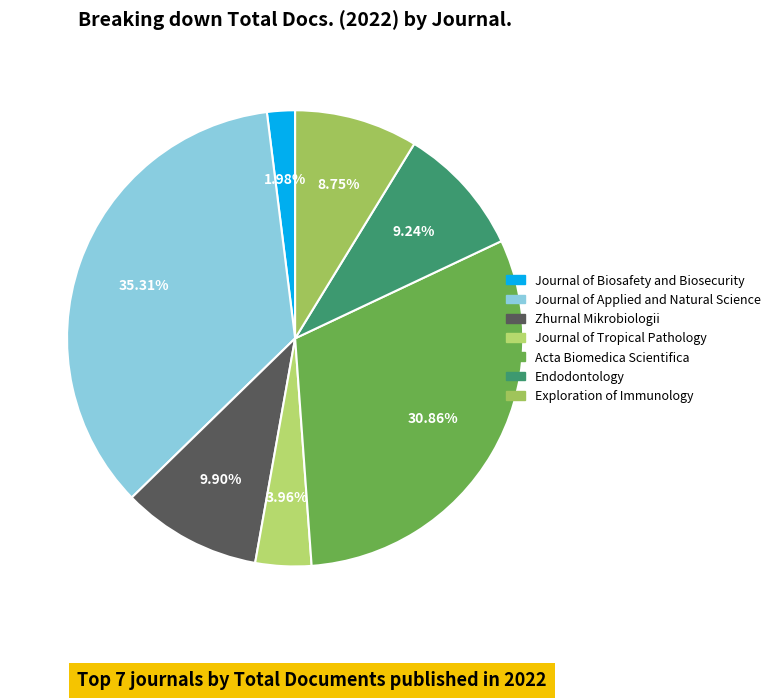

Which slice is the smallest?

Journal of Biosafety and Biosecurity